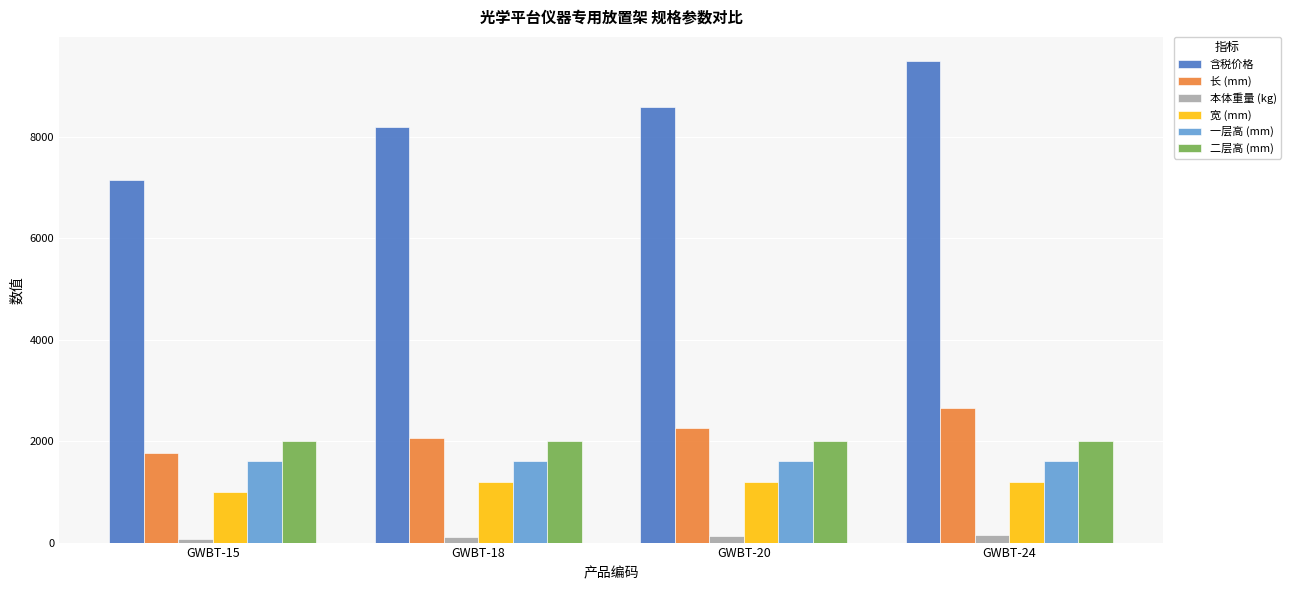

What are all the series names shown in the legend?

含税价格, 长 (mm), 本体重量 (kg), 宽 (mm), 一层高 (mm), 二层高 (mm)